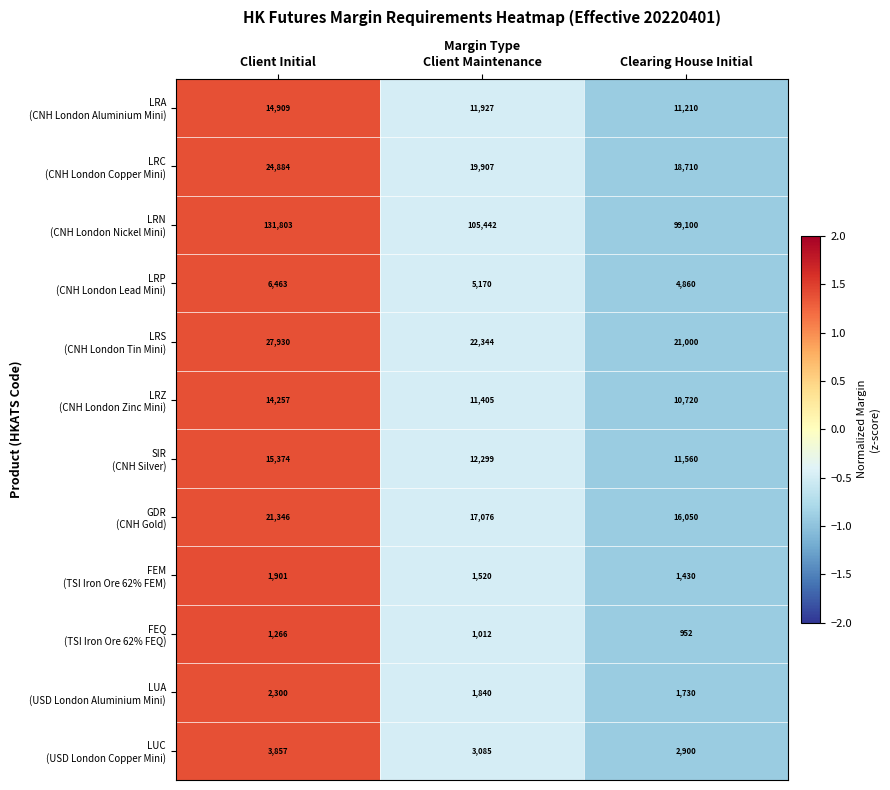

At which category does the chart reach its minimum across all series?

Clearing House Initial